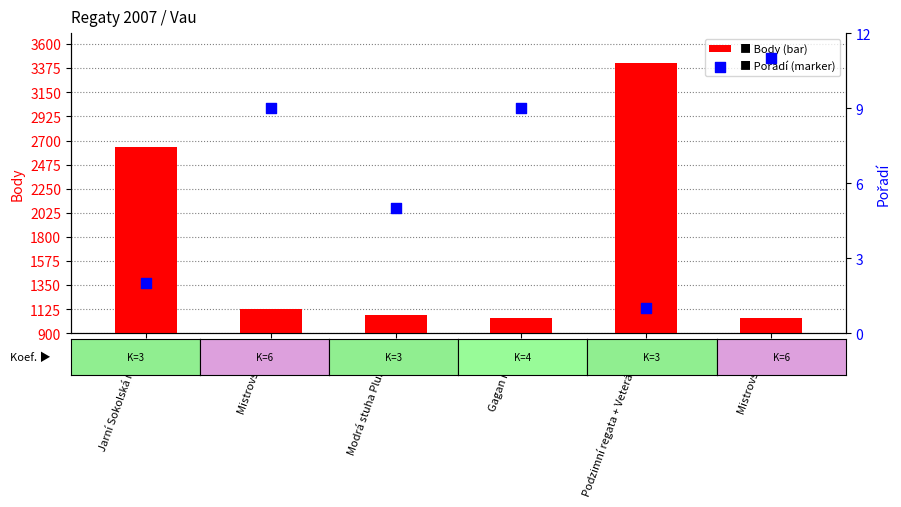

What is the total value across all series at Modrá stuha Plumlova?

1074